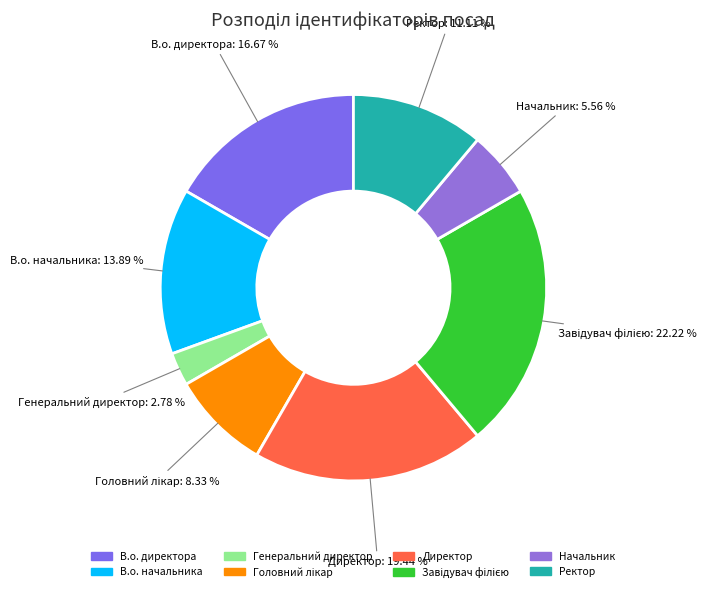

To the nearest percent, what is the combined percentage of Начальник and Ректор?

17%